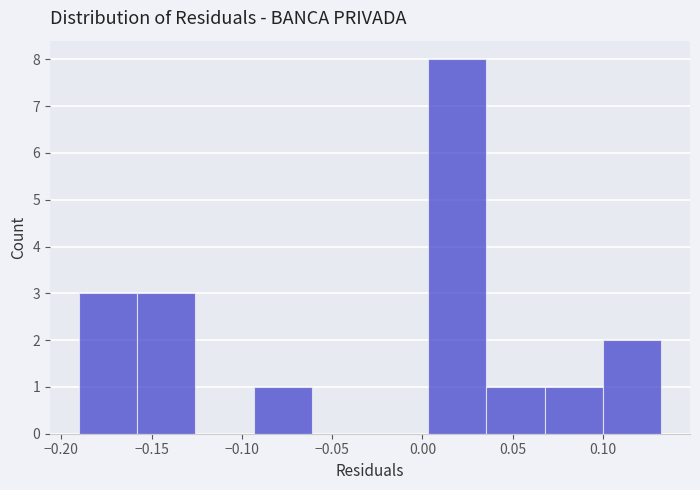

Reading left to right, list every bar in this chart as the range it spans on the x-axis followed by its height. Neither the bar edges nor the heights are printed on the chart, so give them approximately, as read against the axes.

-0.190 to -0.160: 3
-0.160 to -0.125: 3
-0.125 to -0.095: 0
-0.095 to -0.060: 1
-0.060 to -0.030: 0
-0.030 to 0.005: 0
0.005 to 0.035: 8
0.035 to 0.070: 1
0.070 to 0.100: 1
0.100 to 0.130: 2